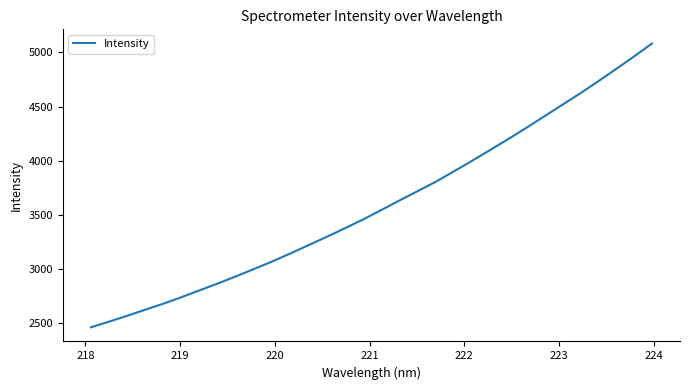

True or false: there are more than 1 points higher than both neighbors.

False